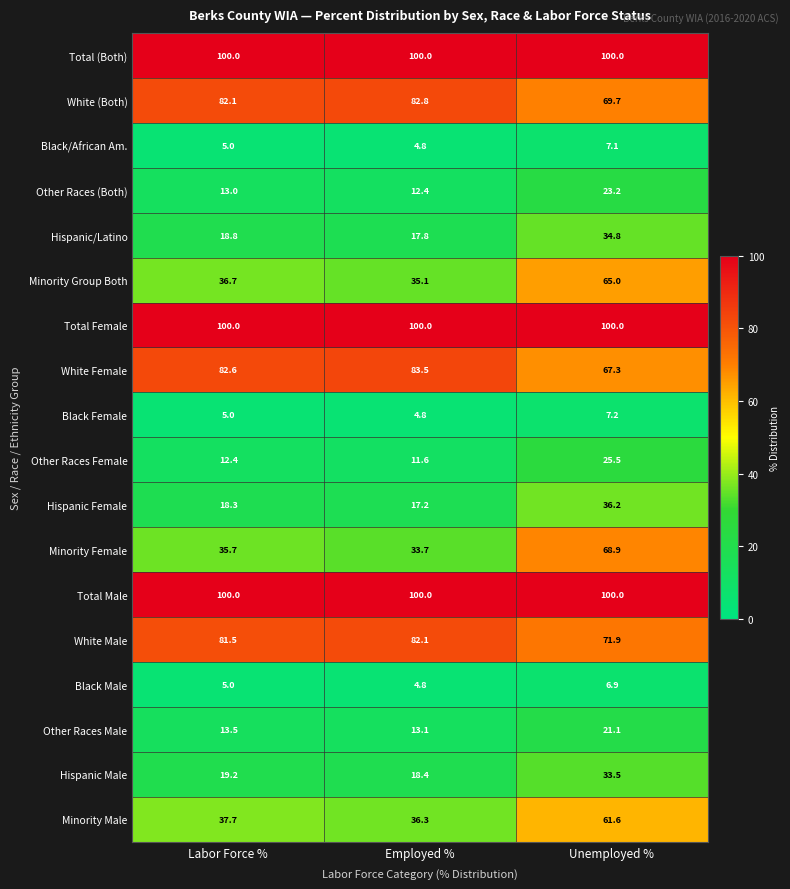

At how many categories does at least one series exceed 50?

3